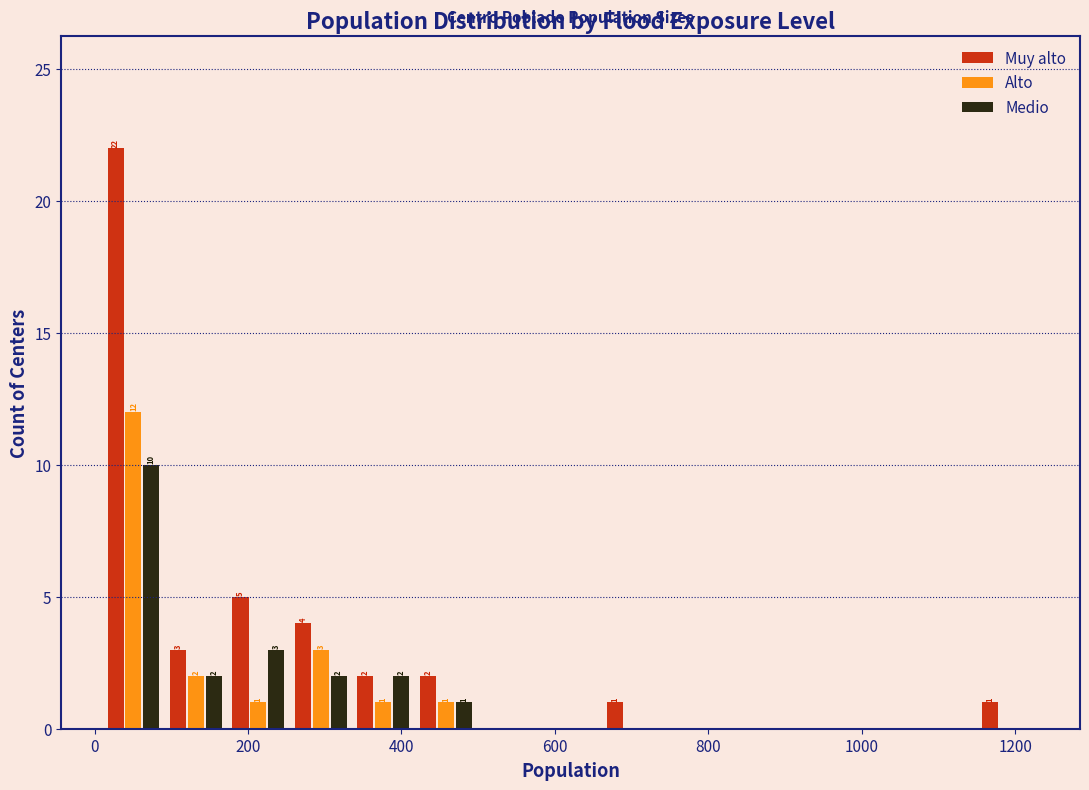

In the Muy alto series, which range on the x-axis has the tallest bar?

20 to 100